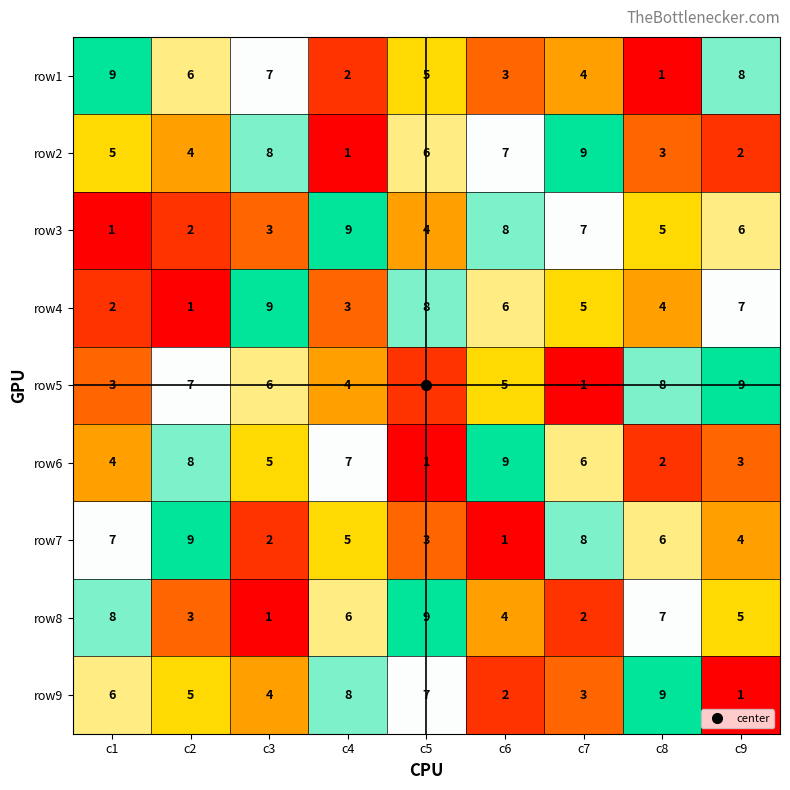

What is the difference between the highest and lowest values at c1?

8